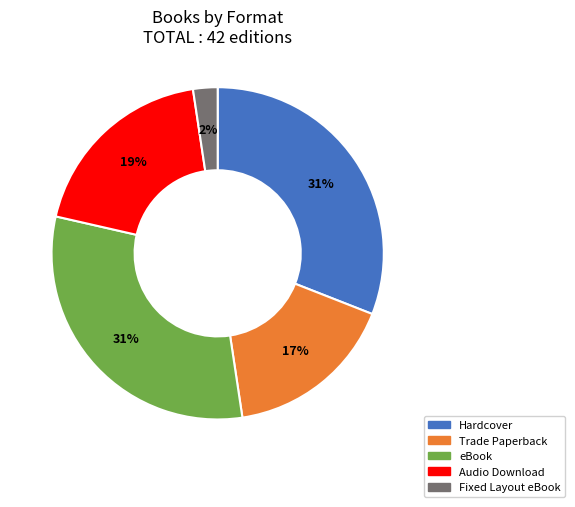

Is there a majority slice in this chart?

No